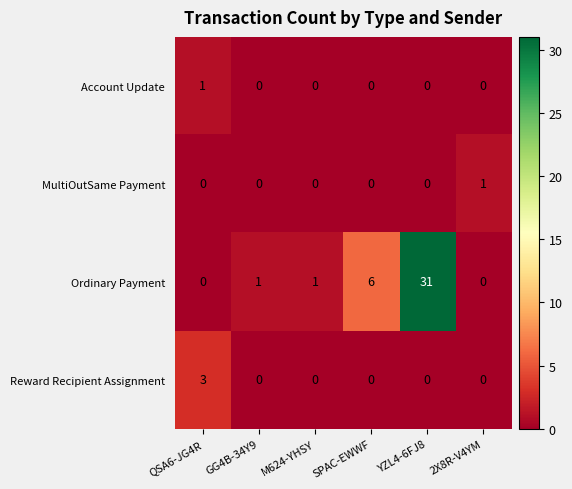

Reading left to right, transcribe all the data shown in this chart.

Account Update: 1	0	0	0	0	0
MultiOutSame Payment: 0	0	0	0	0	1
Ordinary Payment: 0	1	1	6	31	0
Reward Recipient Assignment: 3	0	0	0	0	0